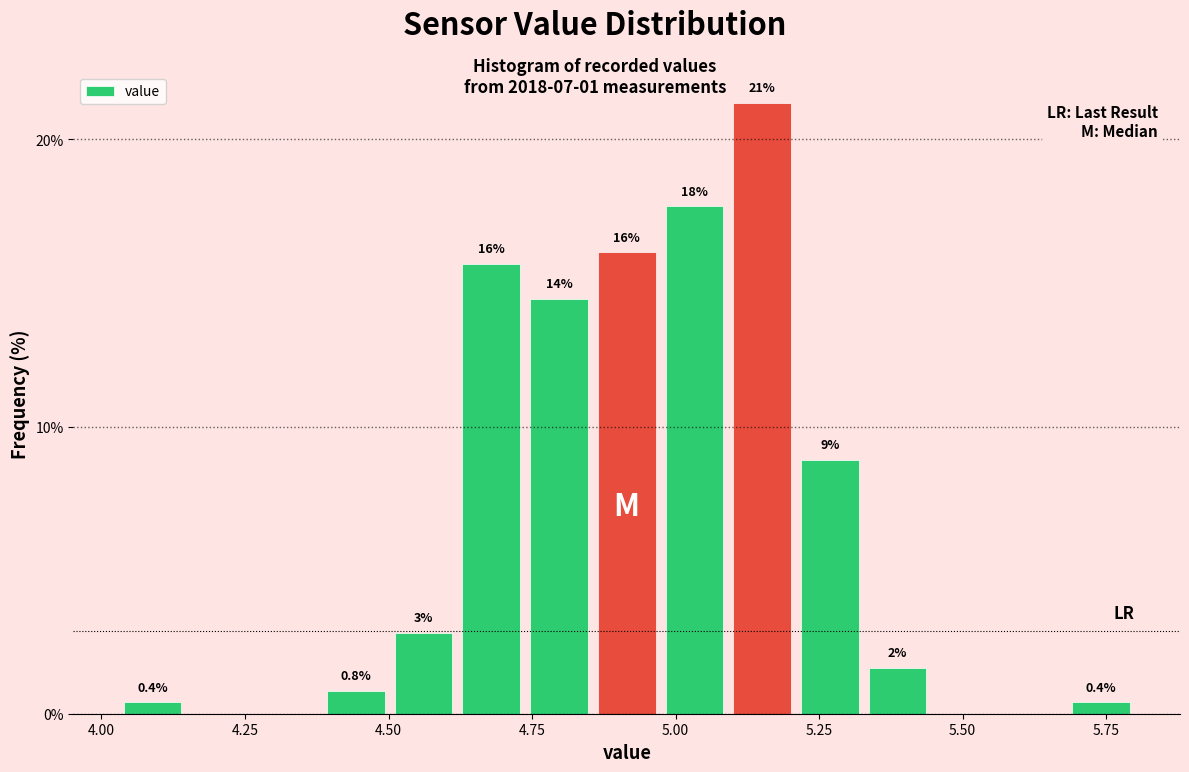

Read against the x-axis, roughly where is the centre of the tallest bar?

5.15